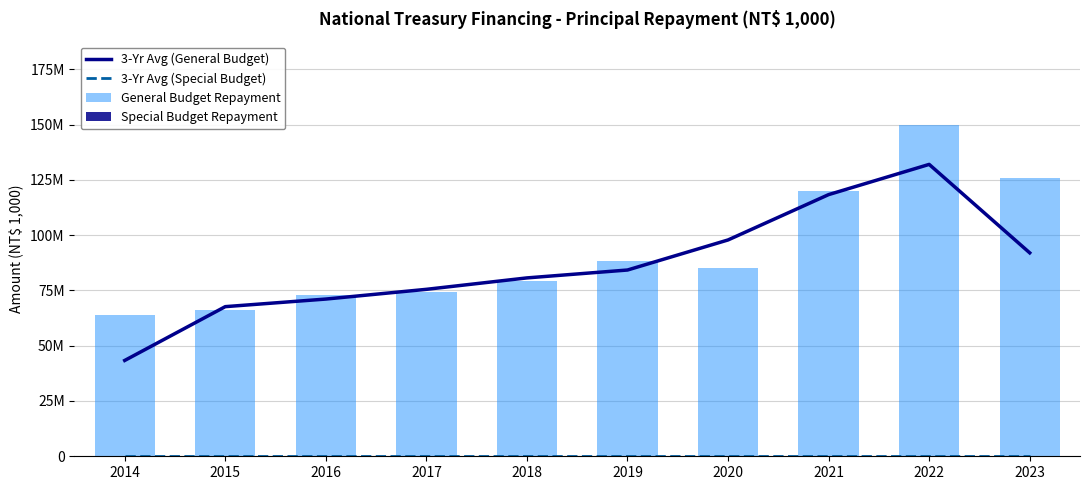

What is the difference between the maximum and second lowest values in the General Budget Repayment series?

84000000.0